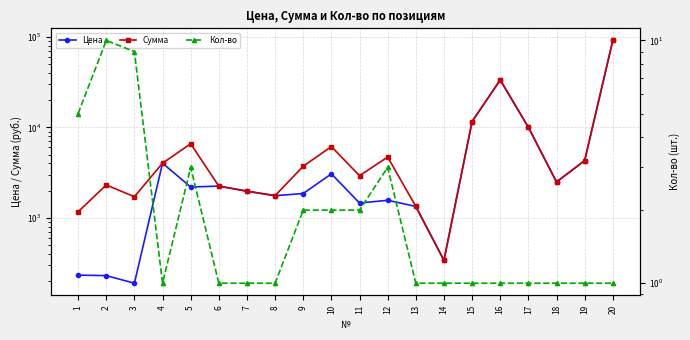

How many data points in Сумма are above 3726?

10